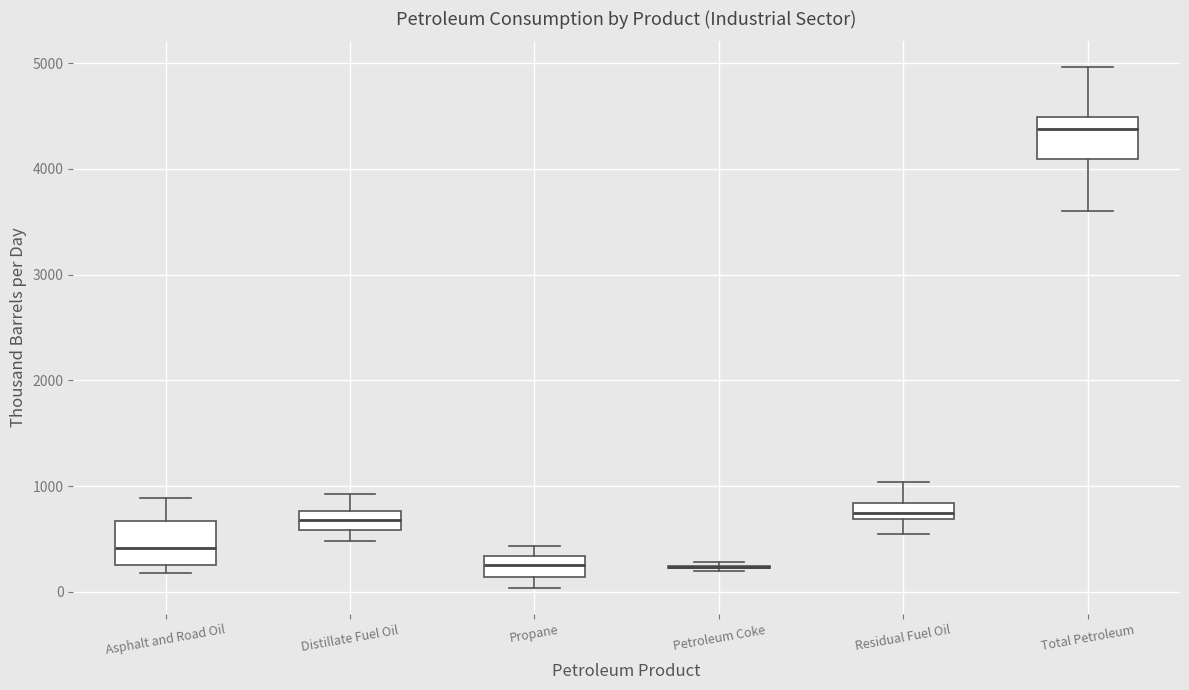

Where does the upper whisker of the box for Distillate Fuel Oil end on the y-axis? The values are not printed on the chart, so give them approximately, as read against the axis.

900